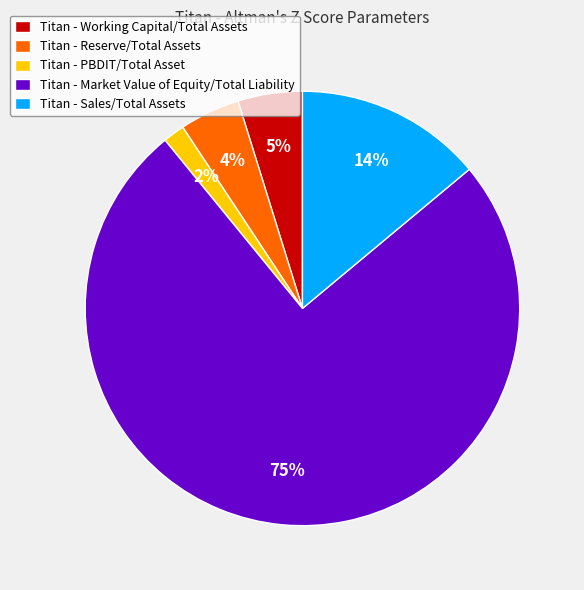

Do Titan - Sales/Total Assets and Titan - Working Capital/Total Assets together represent more than half of the pie?

No